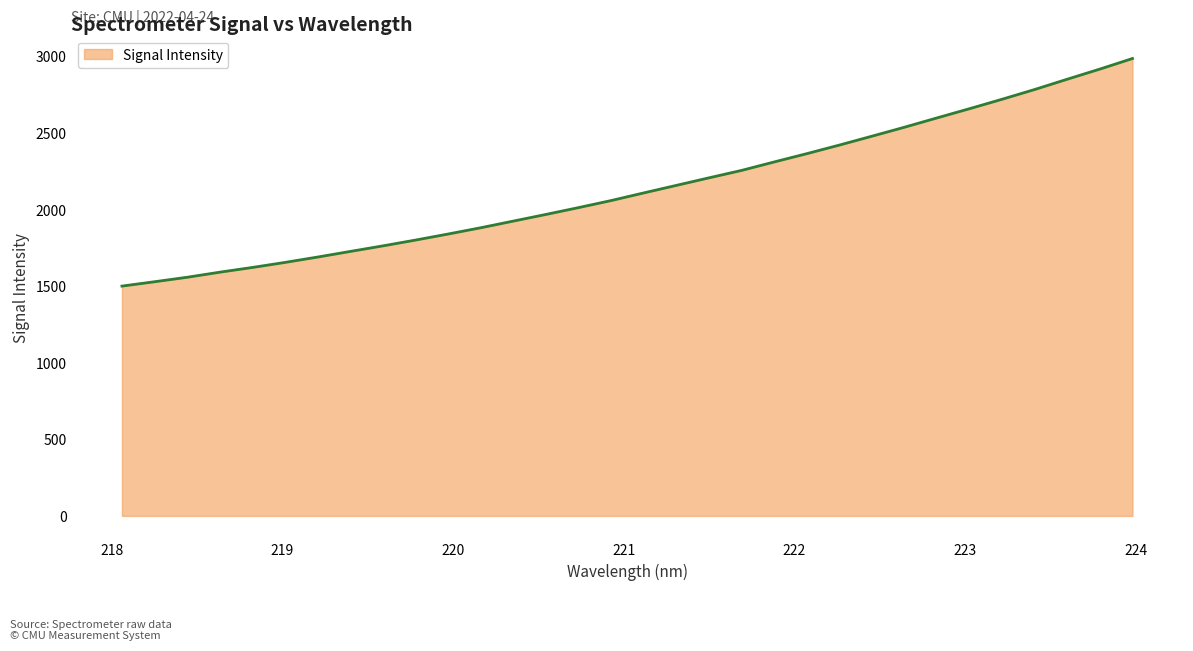

What is the difference between the maximum and minimum values?

1486.2